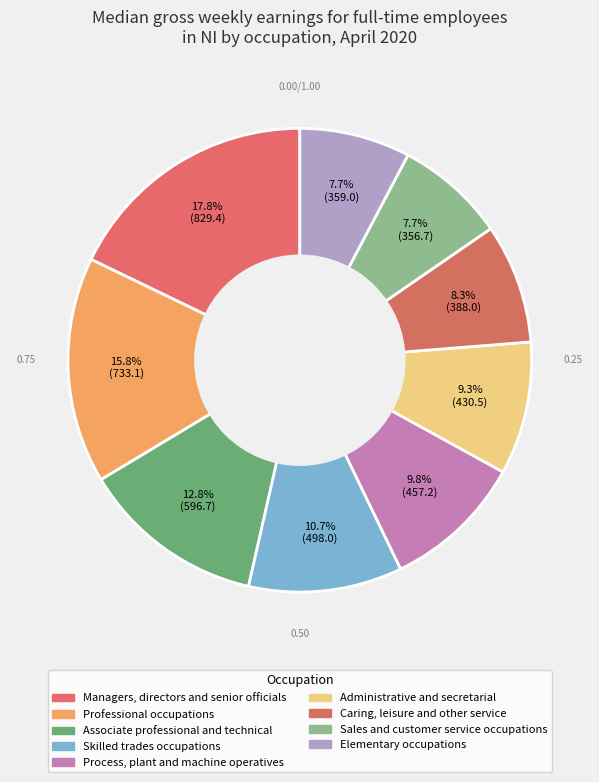

How many segments does this pie chart have?

9